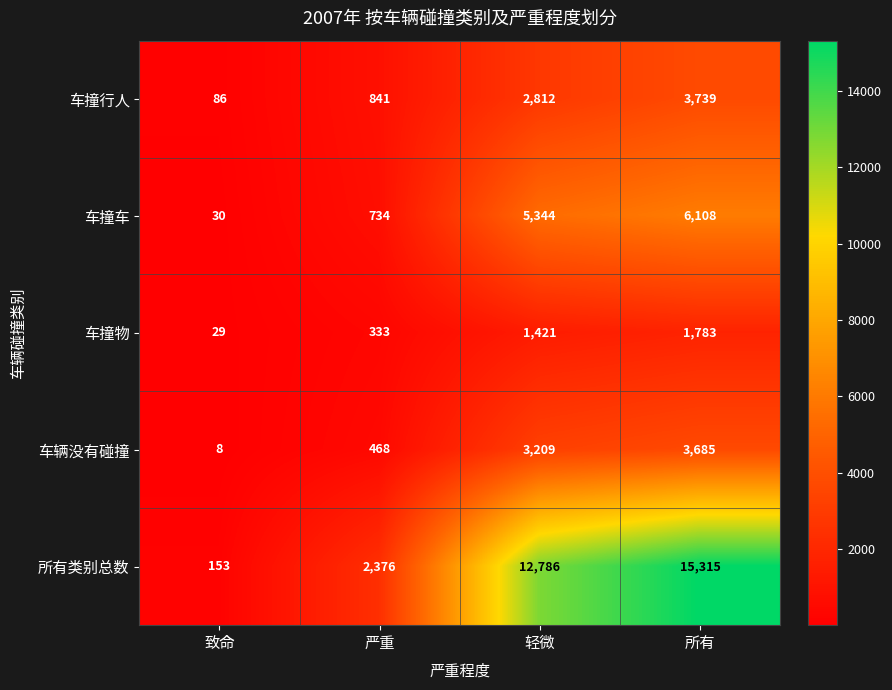

How many values in the 车撞物 series are below 1421?

2